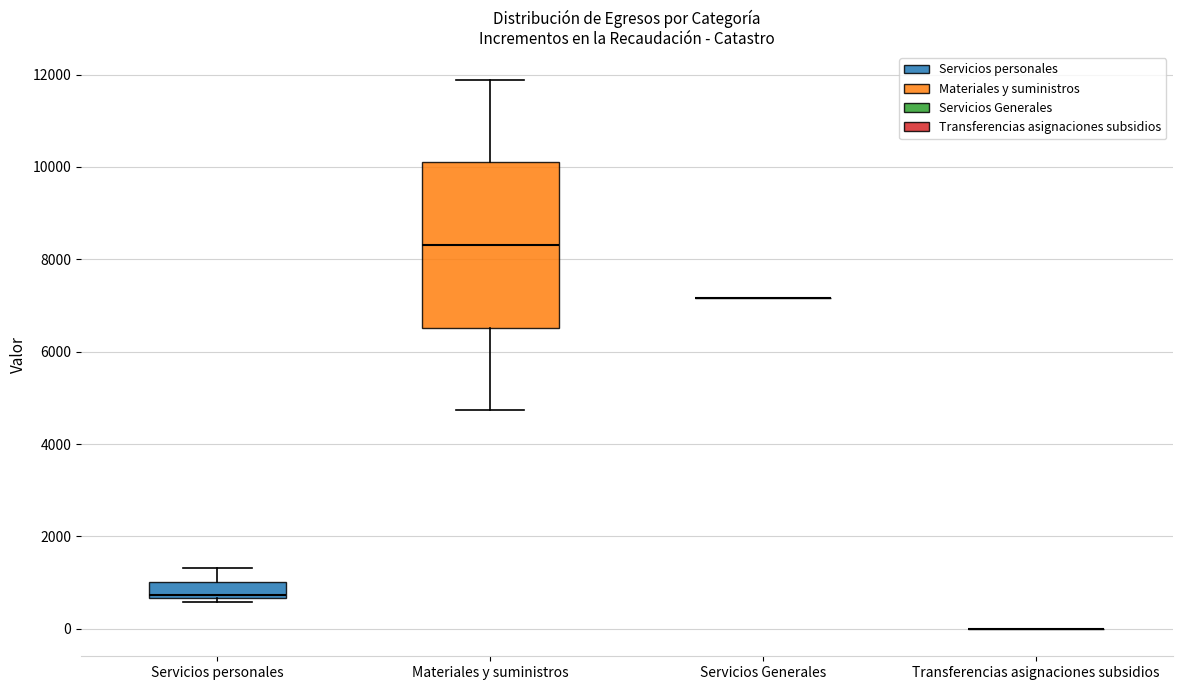

Reading left to right, read every box against the y-axis: the position of its median line, the range the box covers, and the ends of its whiskers. The values are not printed on the chart, so give them approximately, as read against the axis.

Servicios personales: median 800, box 600 to 1000, whiskers 600 (just below the box's lower edge) to 1400
Materiales y suministros: median 8400, box 6600 to 10200, whiskers 4800 to 11800
Servicios Generales: box collapsed to a line at 7200, whiskers 7200 to 7200
Transferencias asignaciones subsidios: box collapsed to a line at 0, whiskers 0 to 0